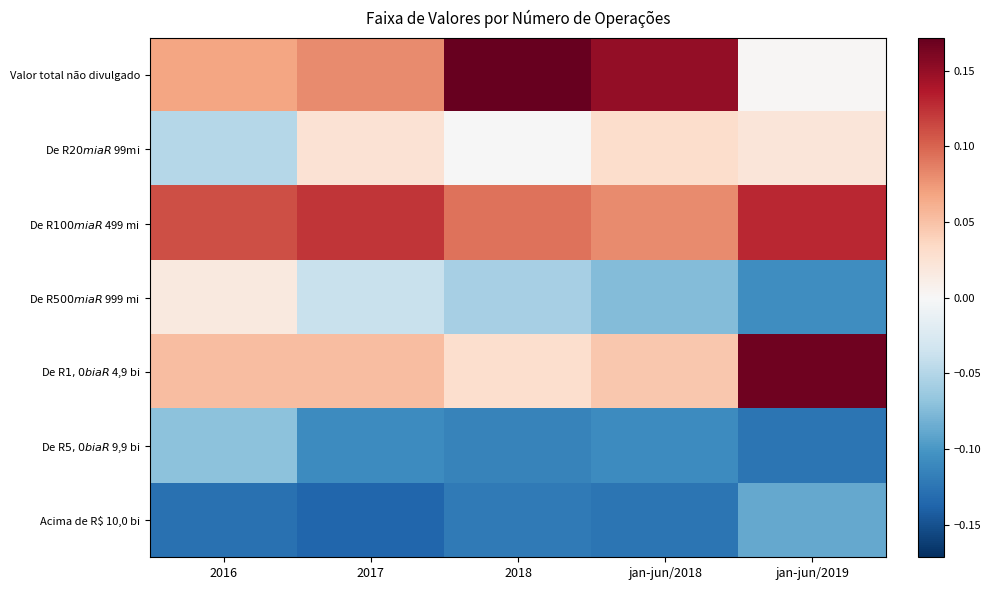

Reading left to right, extract all data points from this chart.

Valor total não divulgado: 2016=0.1	2017=0.1	2018=0.2	jan-jun/2018=0.2	jan-jun/2019=0.0
De R$20 mi a R$ 99mi: 2016=-0.0	2017=0.0	2018=-0.0	jan-jun/2018=0.0	jan-jun/2019=0.0
De R$ 100 mi a R$ 499 mi: 2016=0.1	2017=0.1	2018=0.1	jan-jun/2018=0.1	jan-jun/2019=0.1
De R$ 500 mi a R$ 999 mi: 2016=0.0	2017=-0.0	2018=-0.1	jan-jun/2018=-0.1	jan-jun/2019=-0.1
De R$ 1,0 bi a R$ 4,9 bi: 2016=0.1	2017=0.1	2018=0.0	jan-jun/2018=0.0	jan-jun/2019=0.2
De R$ 5,0 bi a R$ 9,9 bi: 2016=-0.1	2017=-0.1	2018=-0.1	jan-jun/2018=-0.1	jan-jun/2019=-0.1
Acima de R$ 10,0 bi: 2016=-0.1	2017=-0.1	2018=-0.1	jan-jun/2018=-0.1	jan-jun/2019=-0.1